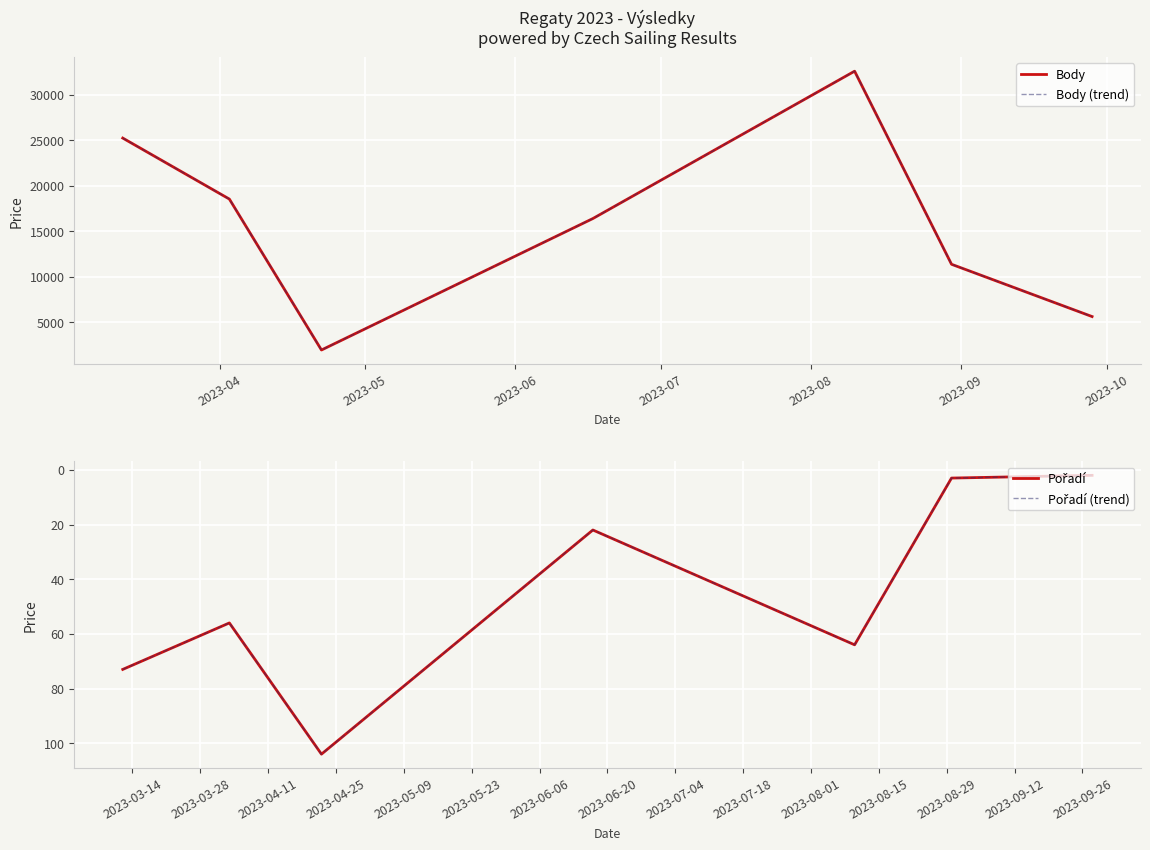

Which category has the highest value in the Body (trend) series?

2023-08